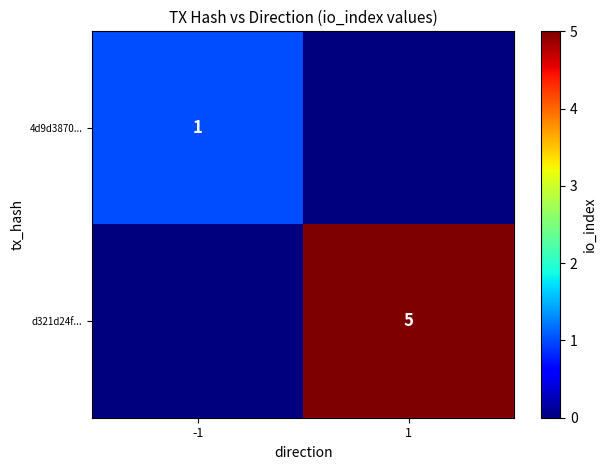

What is the total value across all series at 1?

5